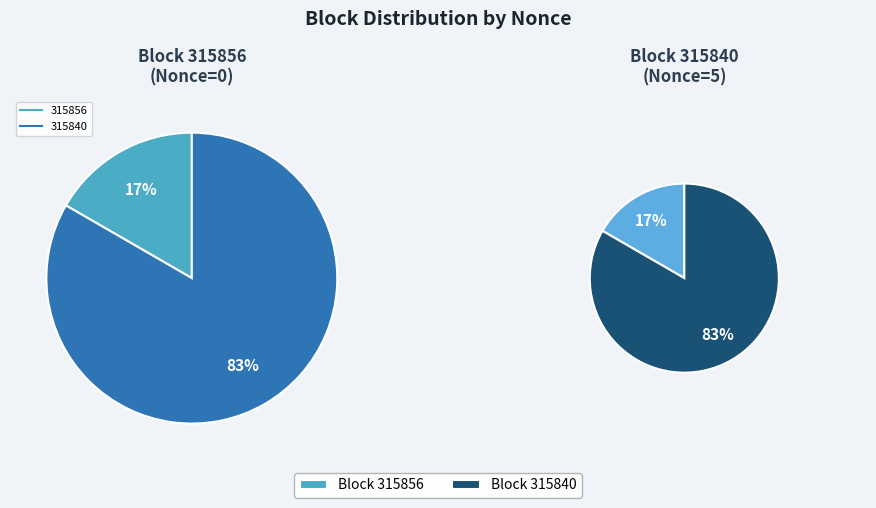

Which category has the smallest portion of the pie?

315856